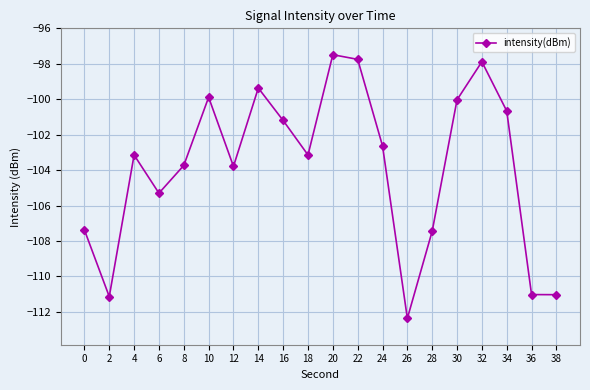

The chart shows a value of -169.1 at 22. True or false?

False